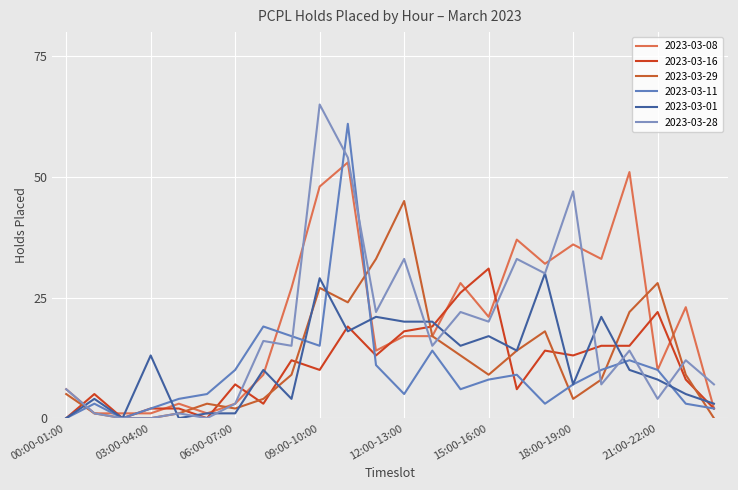

What is the label of the 17th point from the right?

07:00-08:00